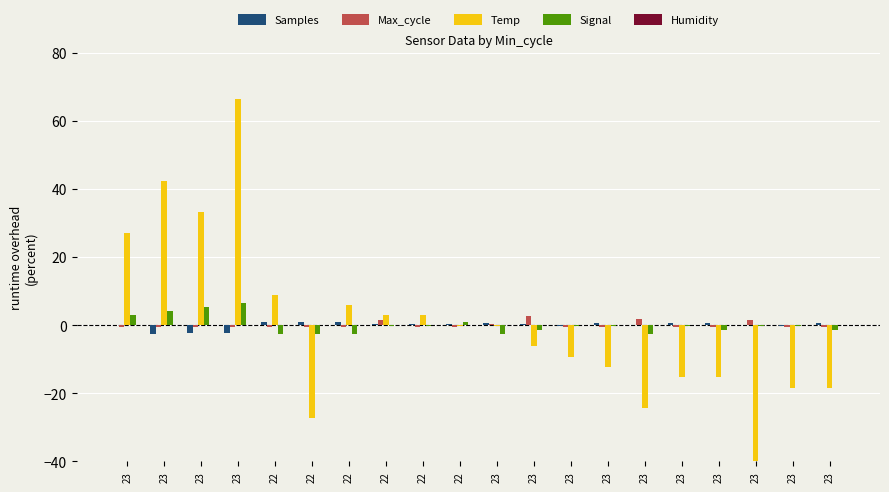

Count the number of data series in this chart.

5